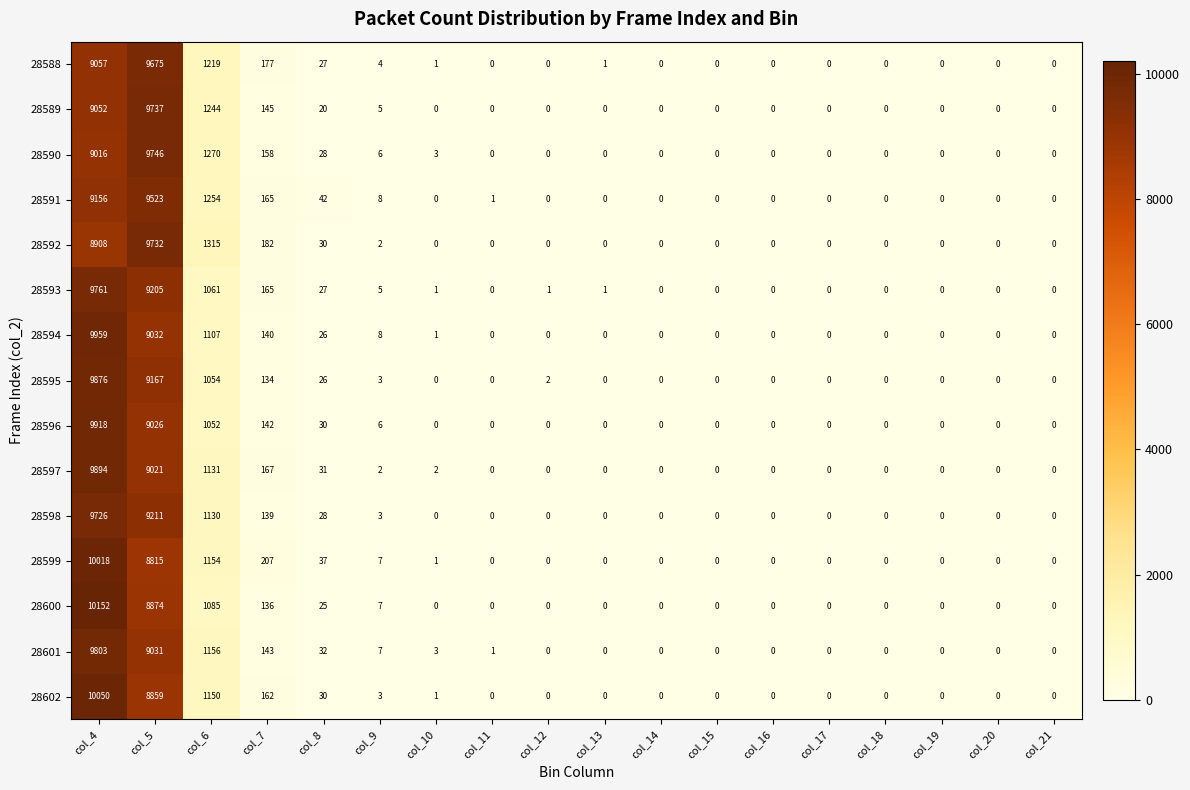

At which label does 28590 reach its peak?

col_5